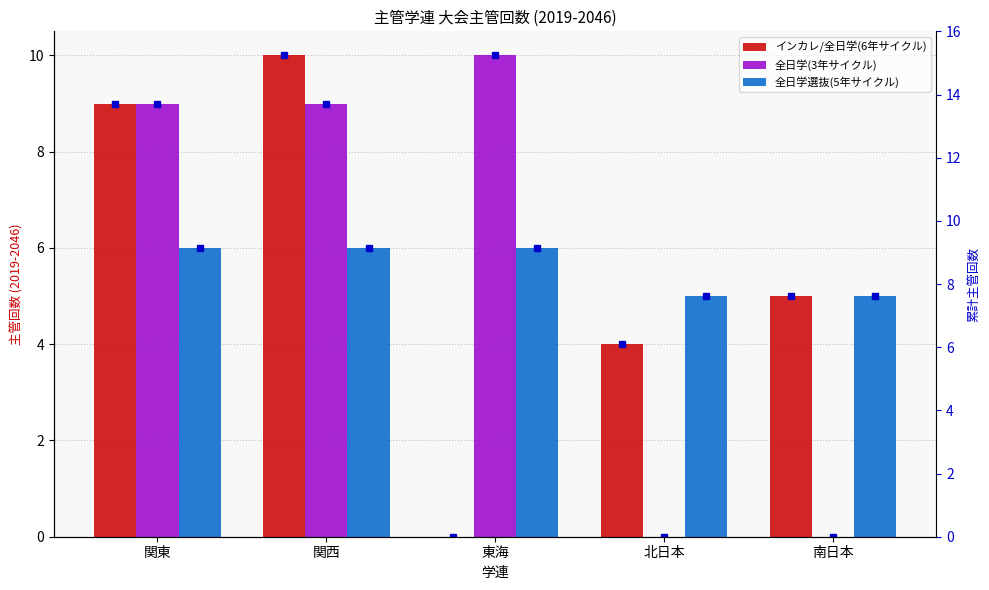

Which label corresponds to the largest value in the chart?

関西